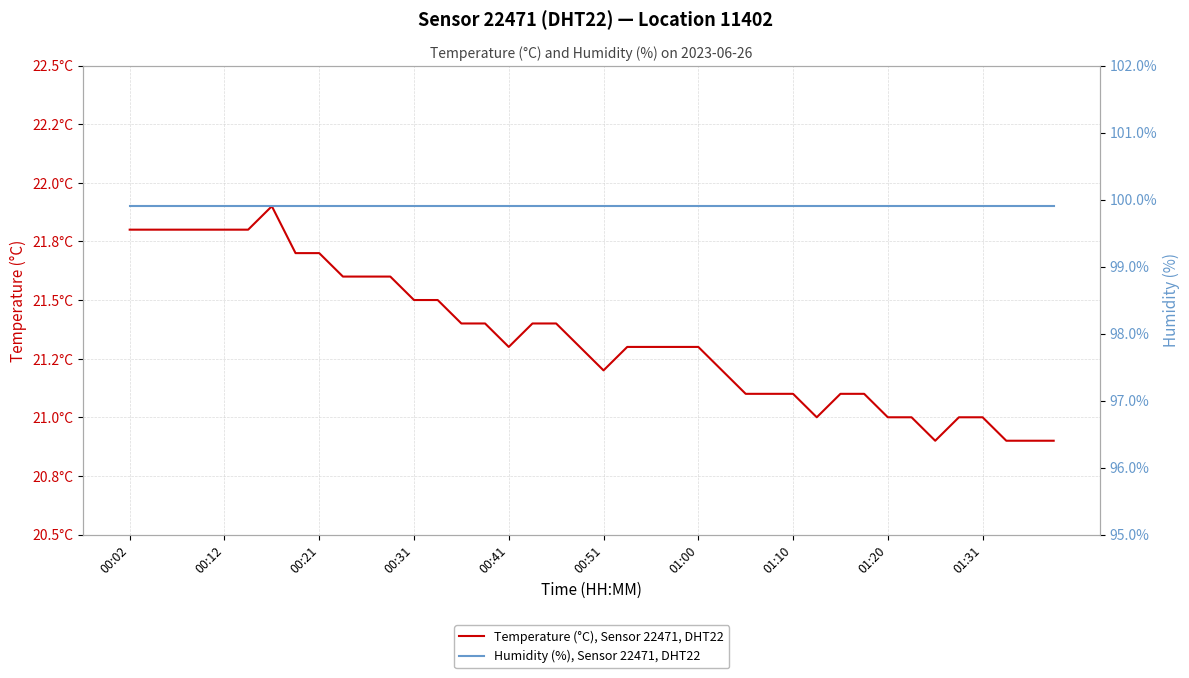

Between 00:12 and 25, which is larger?

00:12